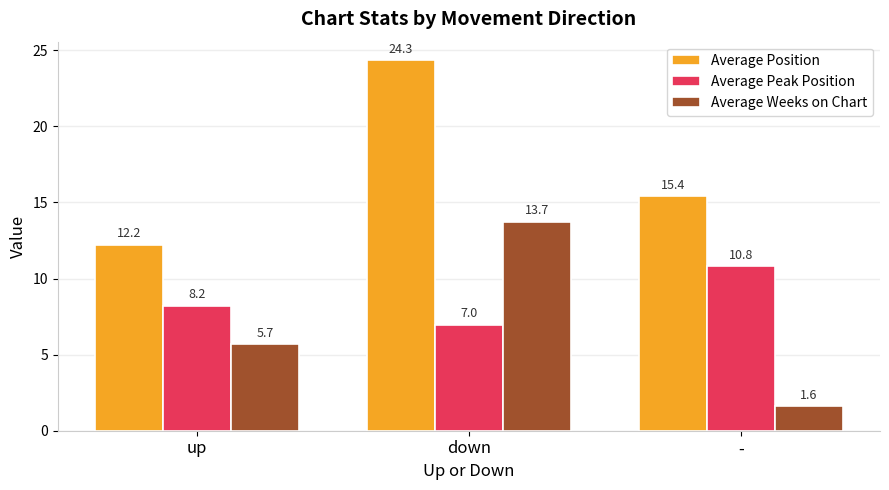

Rank the categories by Average Weeks on Chart value from lowest to highest.

-, up, down